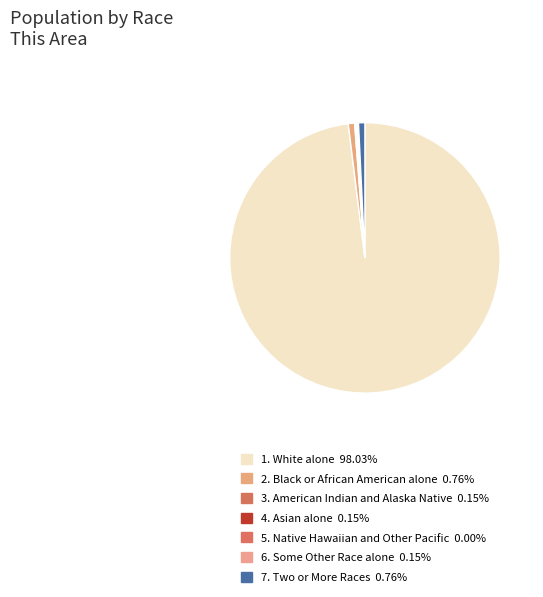

How many segments does this pie chart have?

7